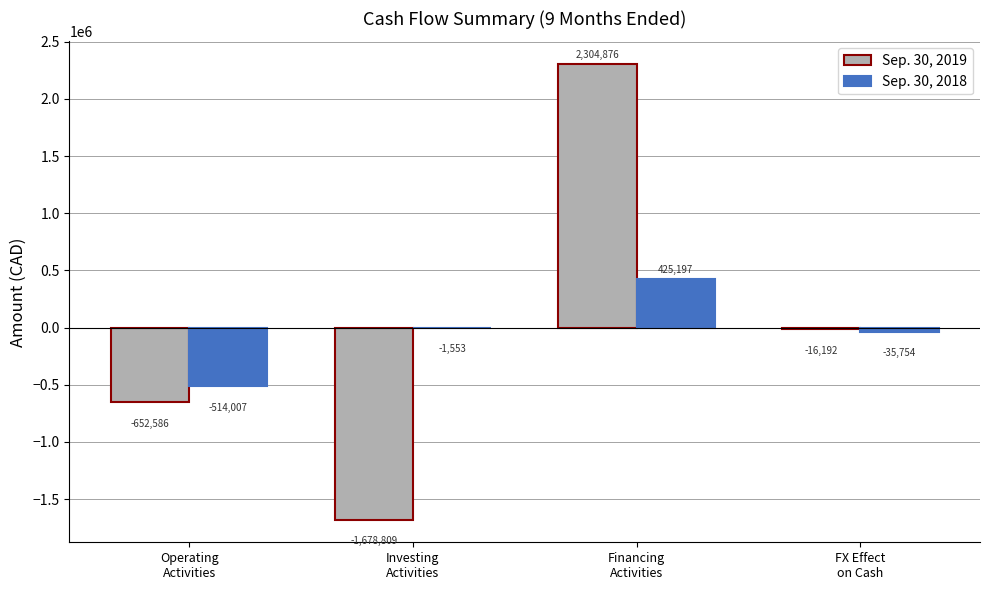

What are all the series names shown in the legend?

Sep. 30, 2019, Sep. 30, 2018